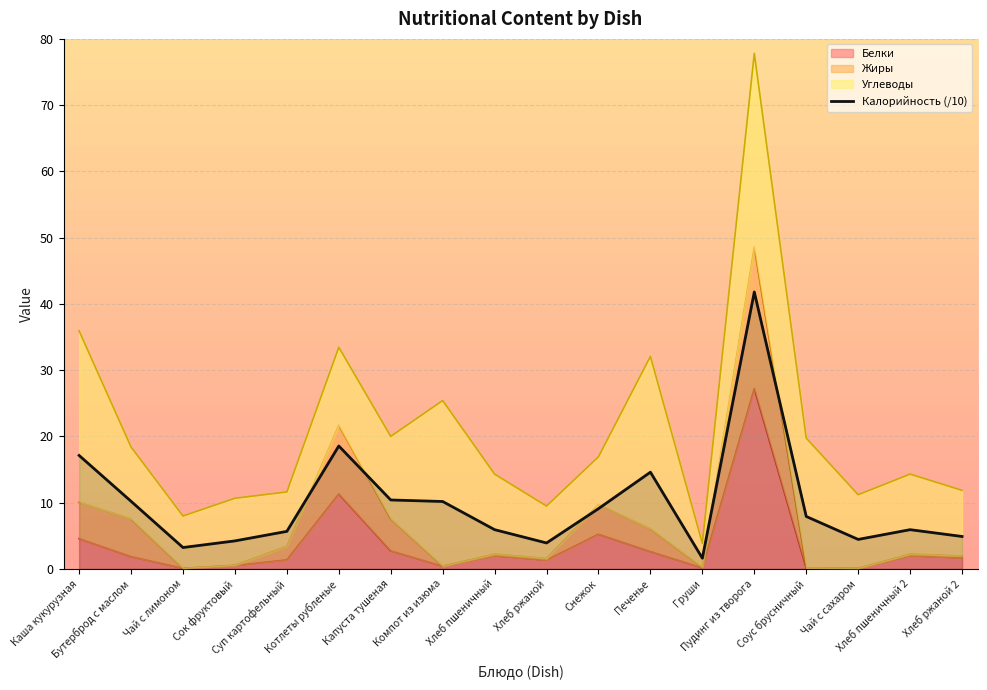

Reading left to right, extract all data points from this chart.

Каша кукурузная=17.1	Бутерброд с маслом=10.2	Чай с лимоном=3.2	Сок фруктовый=4.2	Суп картофельный=5.7	Котлеты рубленые=18.6	Капуста тушеная=10.4	Компот из изюма=10.2	Хлеб пшеничный=5.9	Хлеб ржаной=3.9	Снежок=9.1	Печенье=14.6	Груши=1.6	Пудинг из творога=41.8	Соус брусничный=7.9	Чай с сахаром=4.4	Хлеб пшеничный 2=5.9	Хлеб ржаной 2=4.9